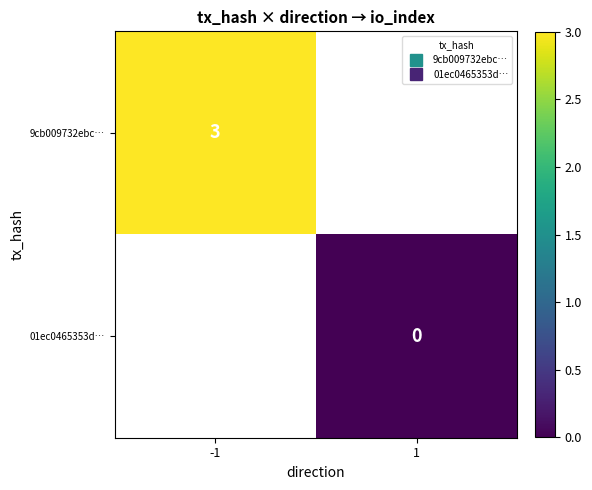

At -1, list the series in order from largest to smallest.

9cb009732ebc…, 01ec0465353d…